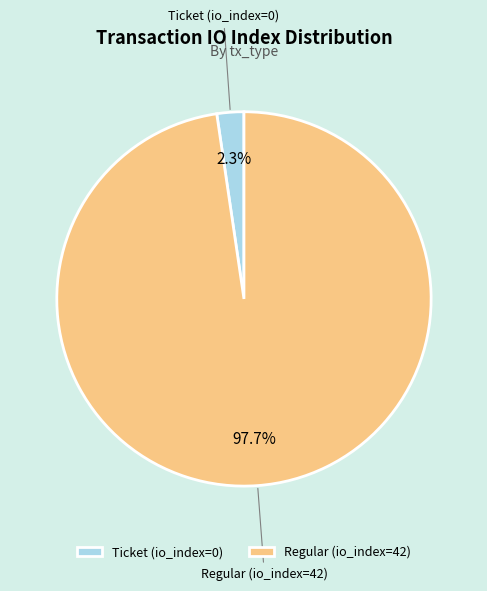

Which slice is the smallest?

Ticket (io_index=0)